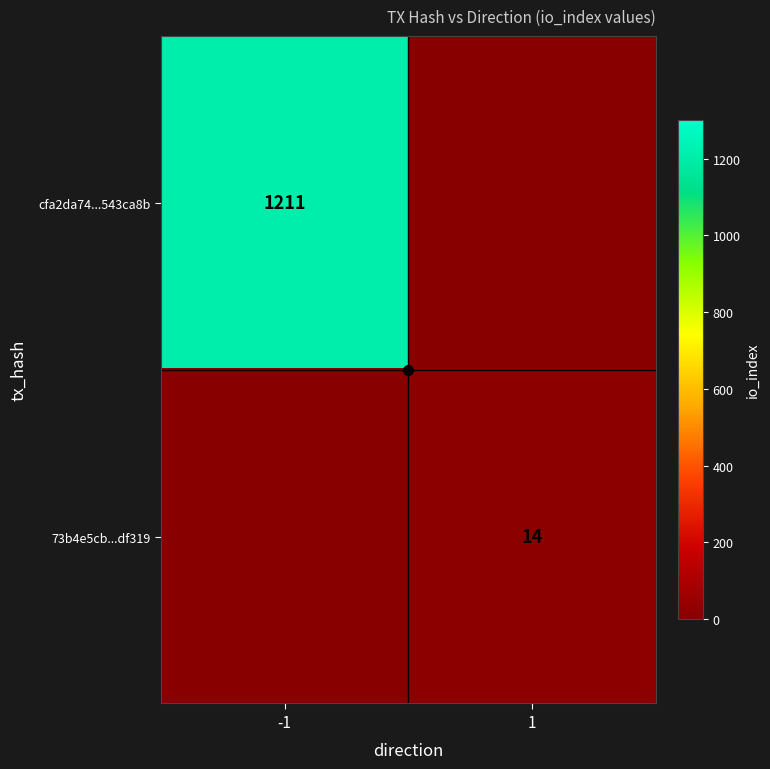

True or false: cfa2da74...543ca8b has a value of 524 at -1.

False